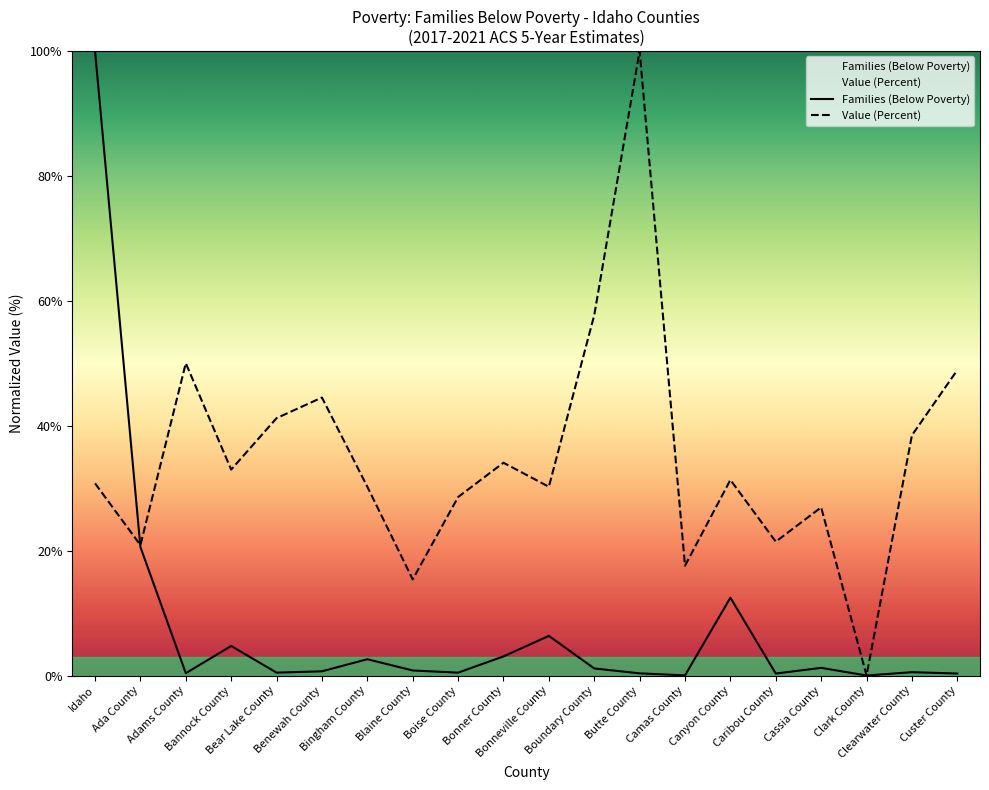

True or false: Value (Percent) and Families (Below Poverty) intersect in this chart.

True